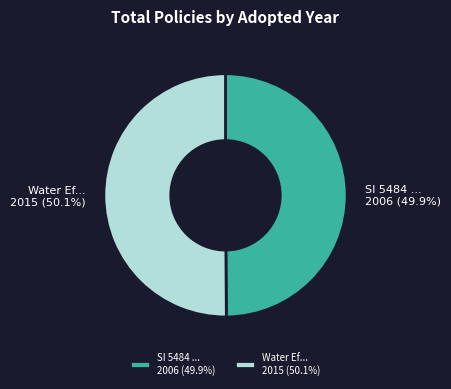

Does any single category account for the majority?

Yes